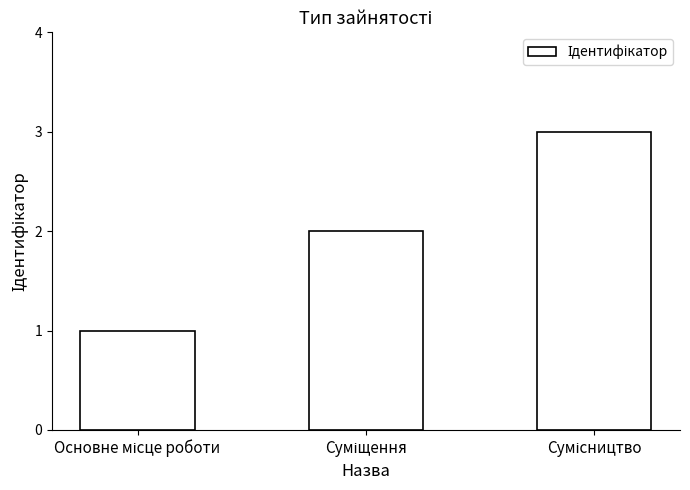

What is the greatest value displayed?

3